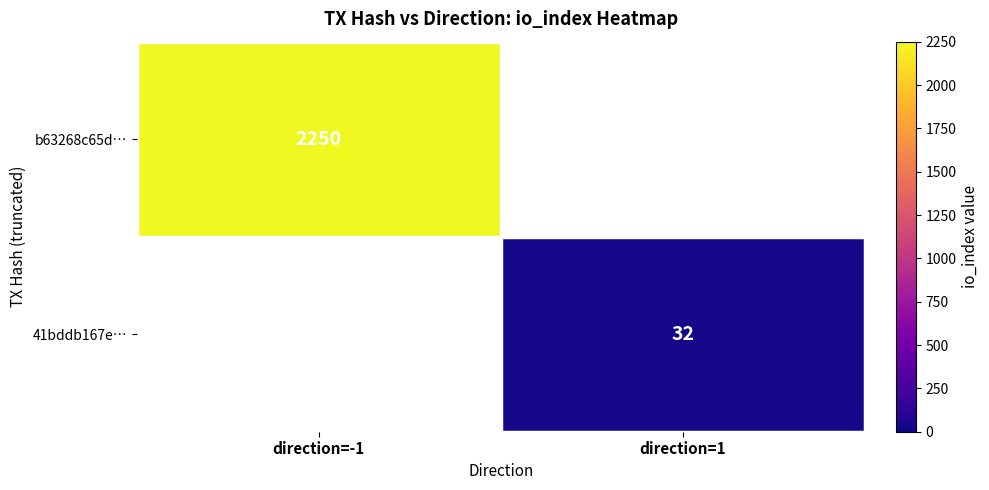

Is it true that b63268c65d… equals 1222 at direction=-1?

False